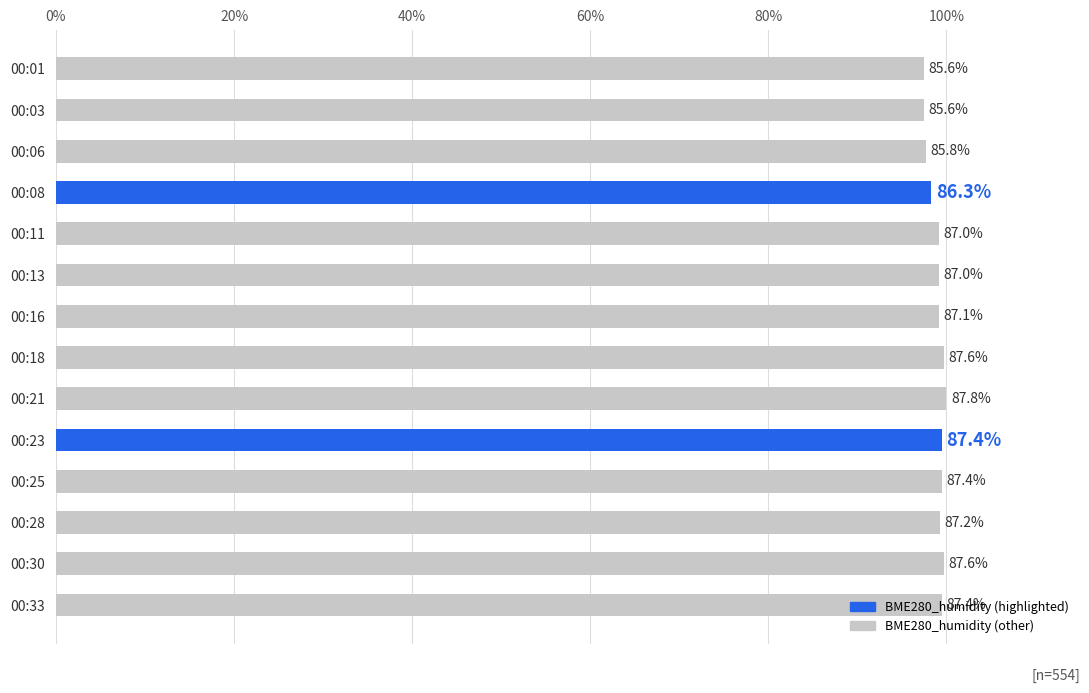

How many bars are there in total?

14